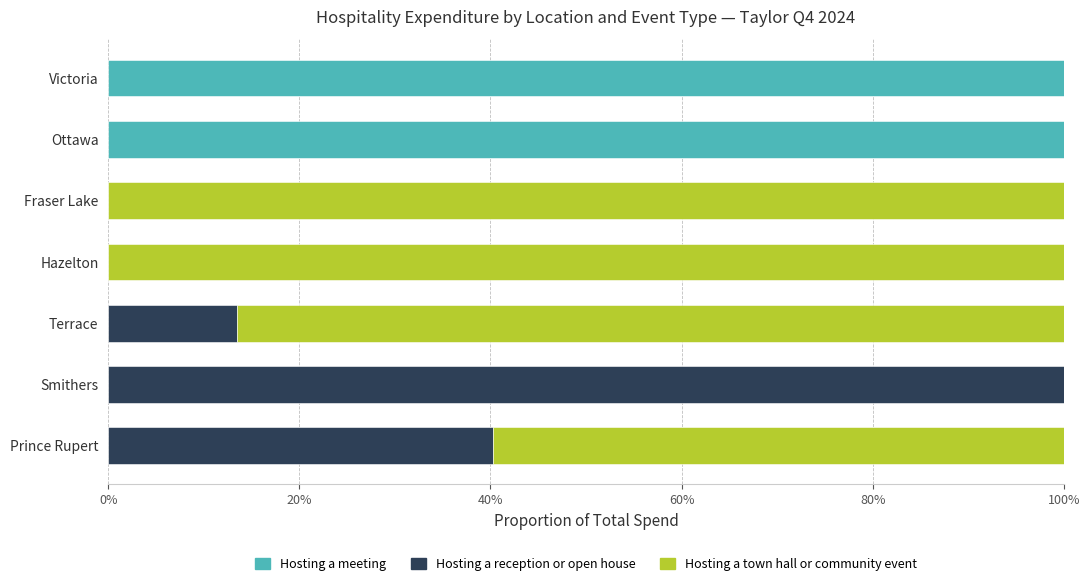

Is it true that Hosting a meeting equals 0.0 at Fraser Lake?

True